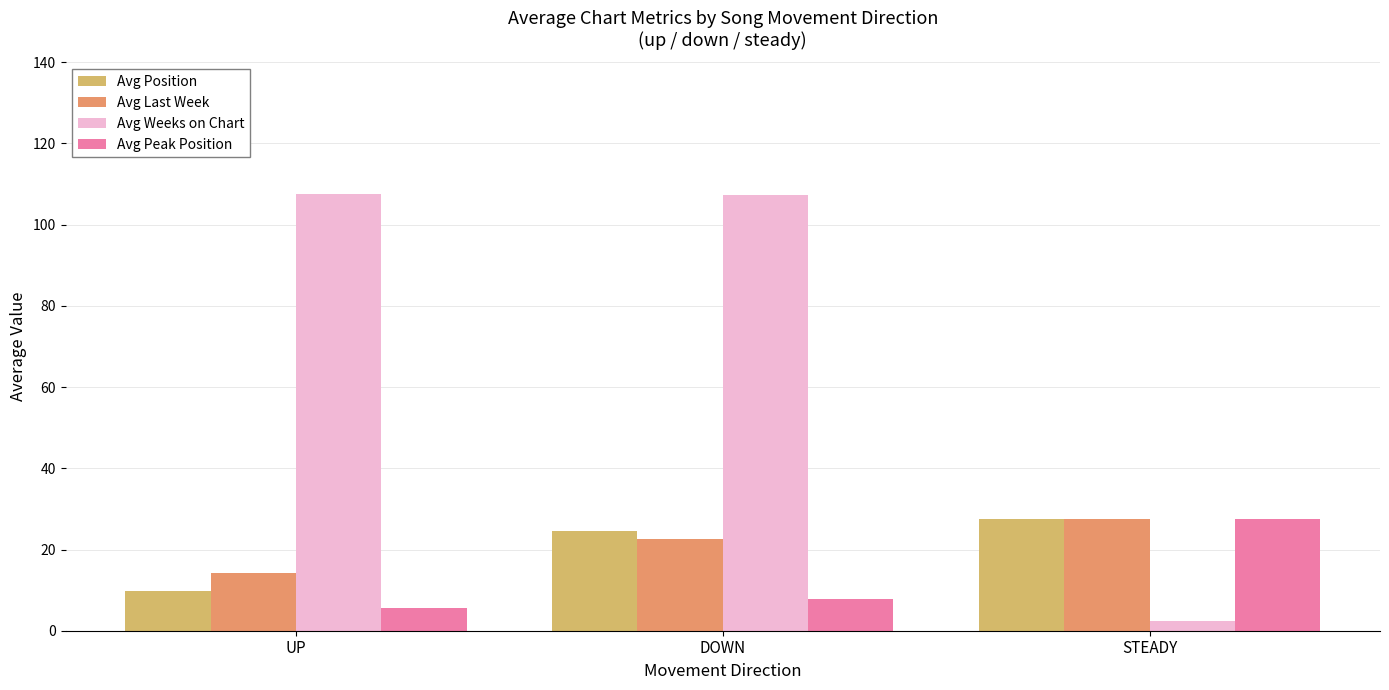

At which category does the chart reach its minimum across all series?

STEADY